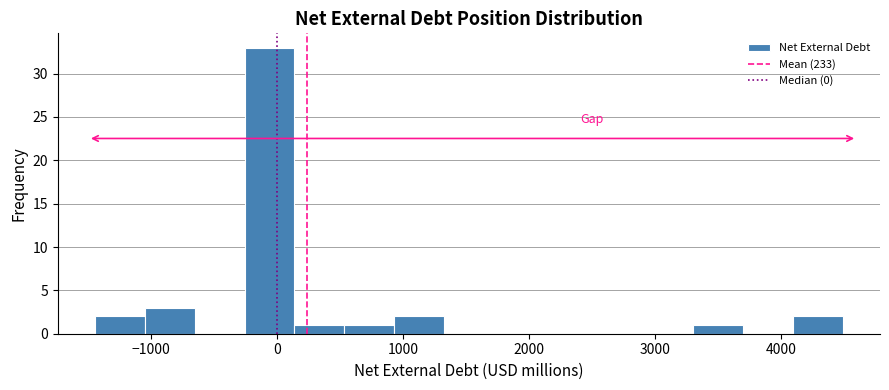

Around what value on the x-axis is the tallest bar? Give the approximate position of its centre, as read against the axis.

-100